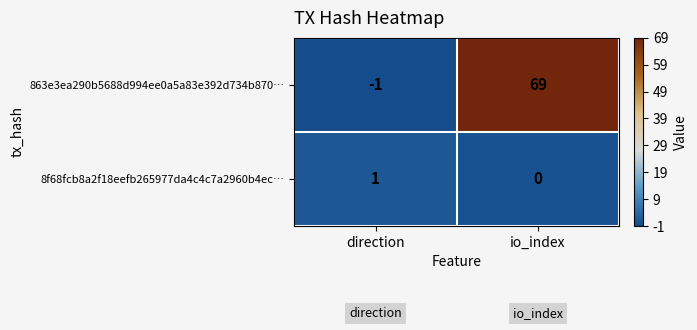

At which label is 863e3ea290b5688d994ee0a5a83e392d734b870… closest to 34?

direction